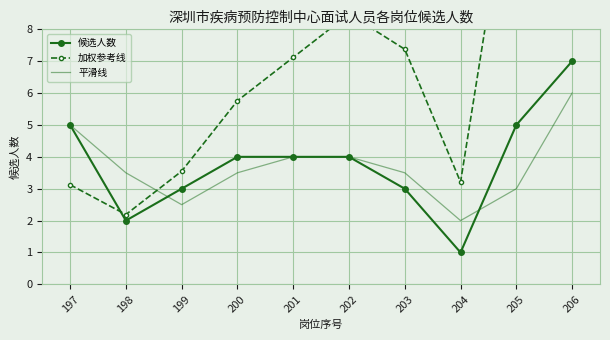

Which has a higher value, 199 or 202?

202